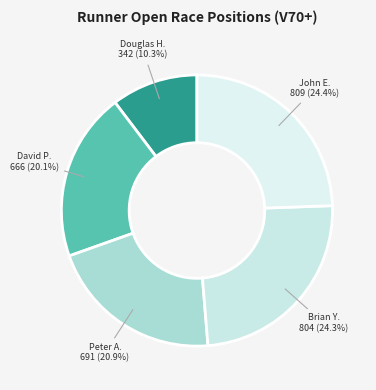

Rank the categories by value from highest to lowest.

John ETHERDEN, Brian YATES, Peter AUBUSSON, David PRINCE, Douglas HAMILTON